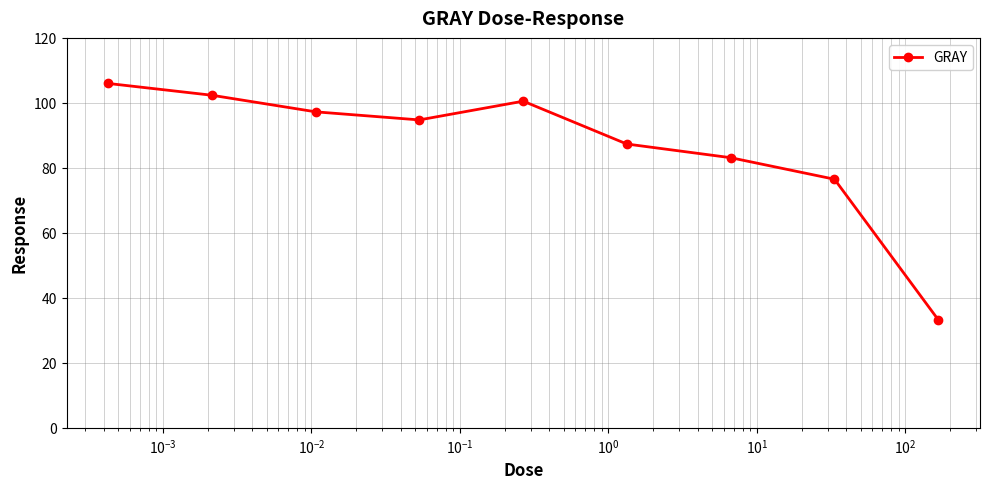

What is the maximum value shown in the chart?

106.0